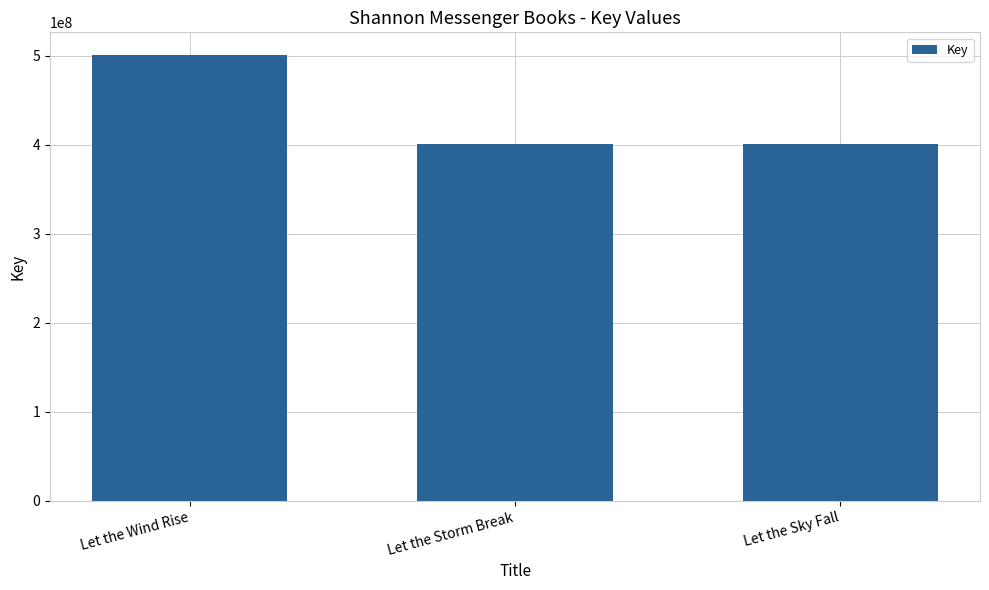

Is it true that the value at Let the Sky Fall is 401388192?

True